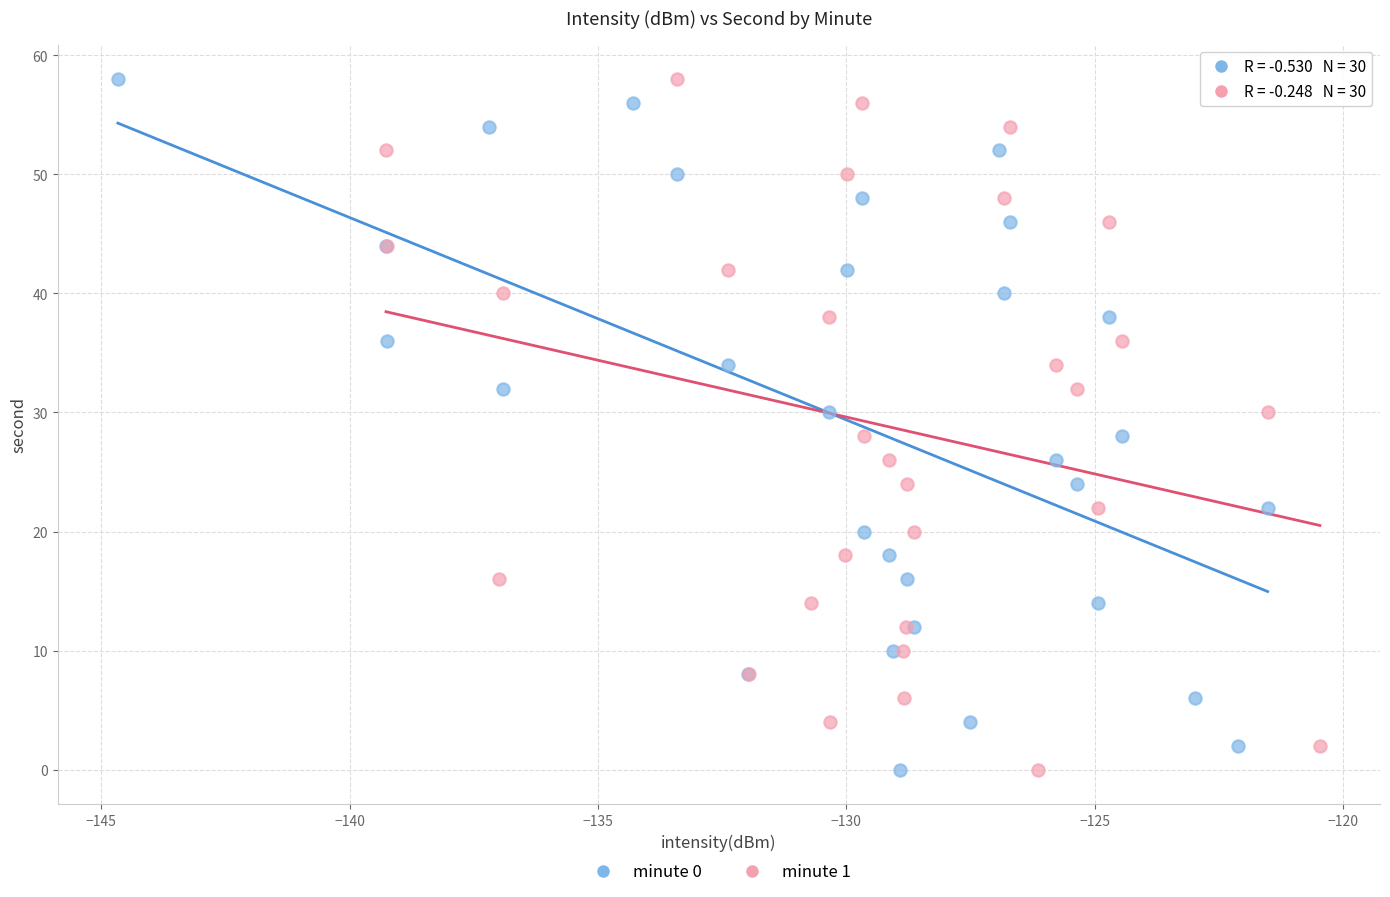

What are all the series names shown in the legend?

minute 0, minute 1